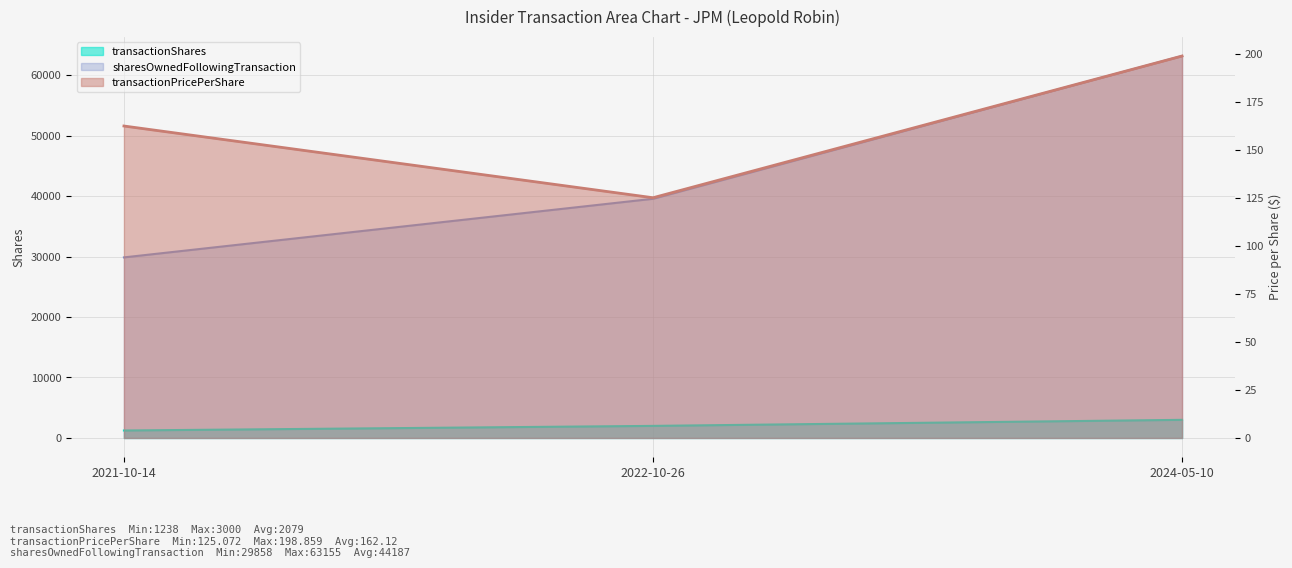

Which series has the largest range (max minus min)?

sharesOwnedFollowingTransaction